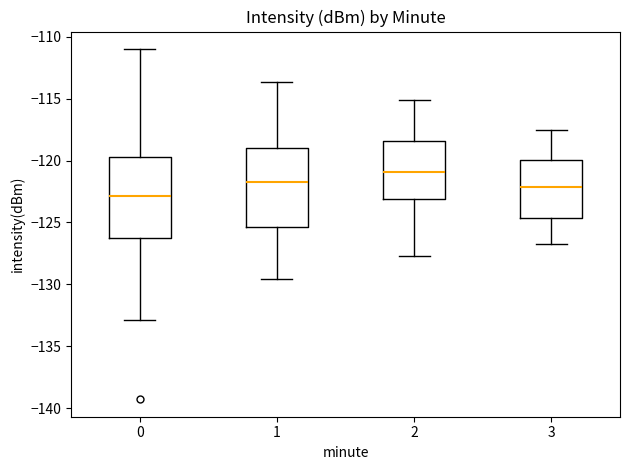

Reading left to right, read every box against the y-axis: the position of its median line, the range the box covers, and the ends of its whiskers. The values are not printed on the chart, so give them approximately, as read against the axis.

0: median -123.0, box -126.5 to -119.5, whiskers -133.0 to -111.0
1: median -121.5, box -125.5 to -119.0, whiskers -129.5 to -113.5
2: median -121.0, box -123.0 to -118.5, whiskers -127.5 to -115.0
3: median -122.0, box -124.5 to -120.0, whiskers -126.5 to -117.5